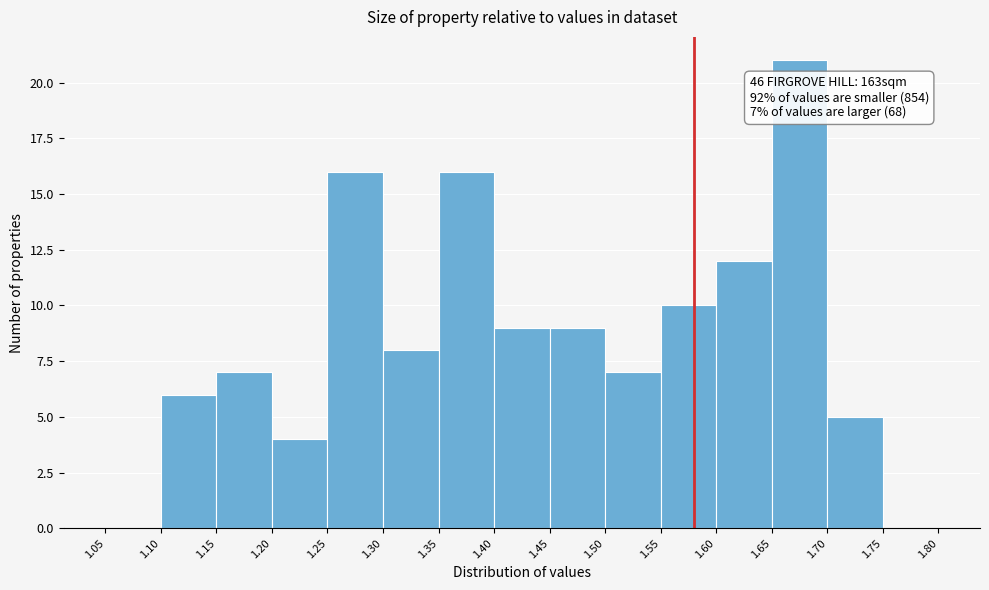

Over which range of the x-axis is the bar tallest?

1.65 to 1.70